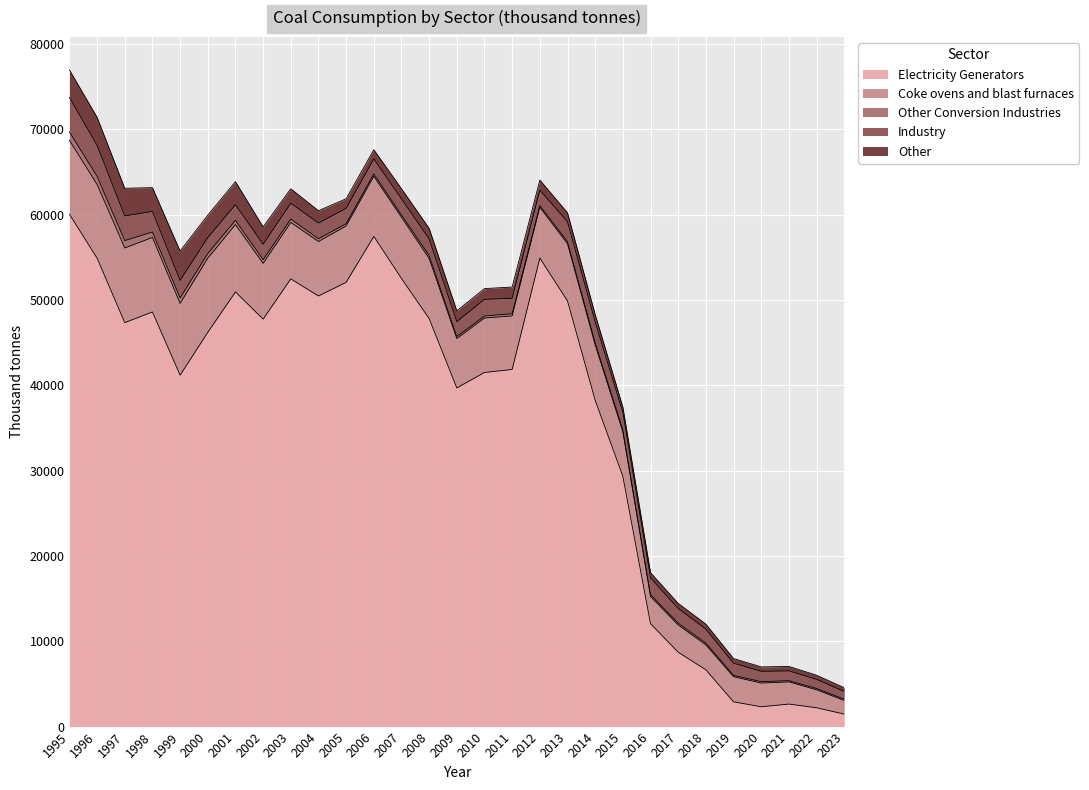

Where is Electricity Generators nearest to the value 30751?

2015